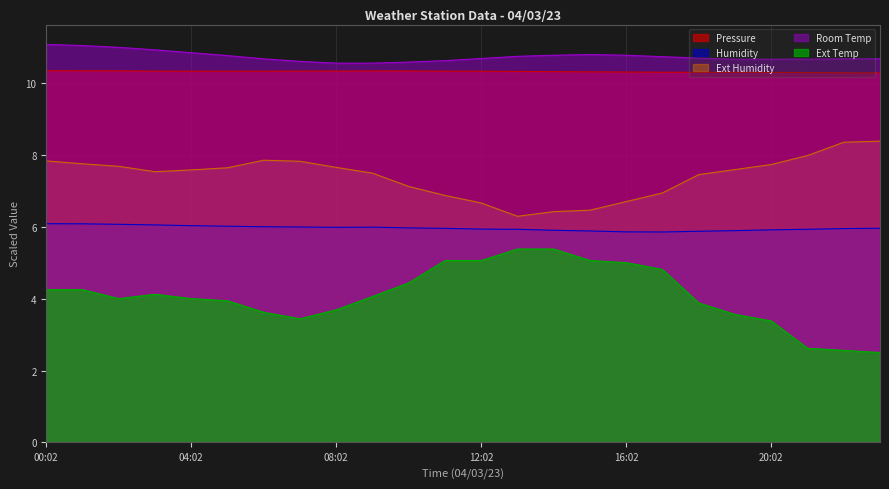

Rank the series by their maximum value, from lowest to highest.

Ext Temp, Humidity, Ext Humidity, Pressure, Room Temp